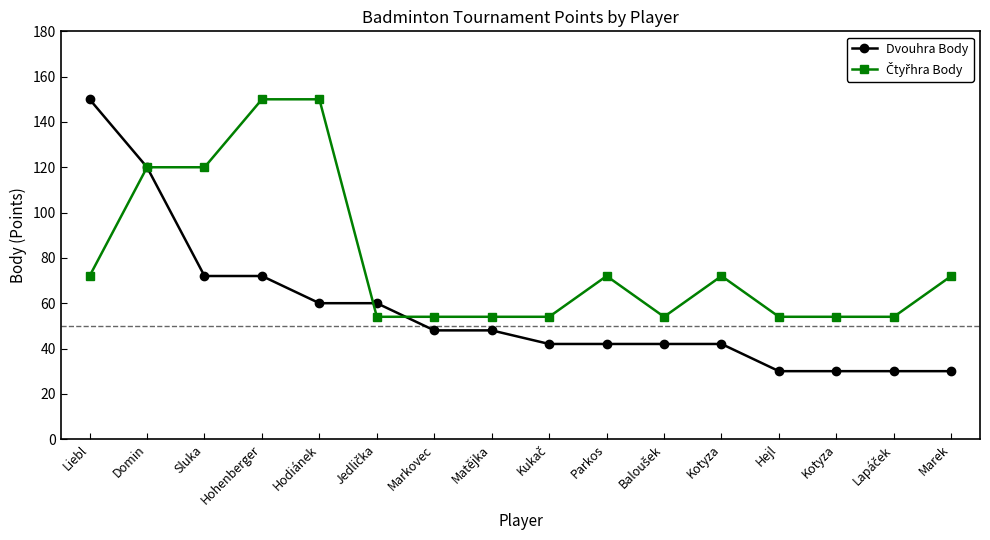

How many data points in Dvouhra Body are less than 48?

8